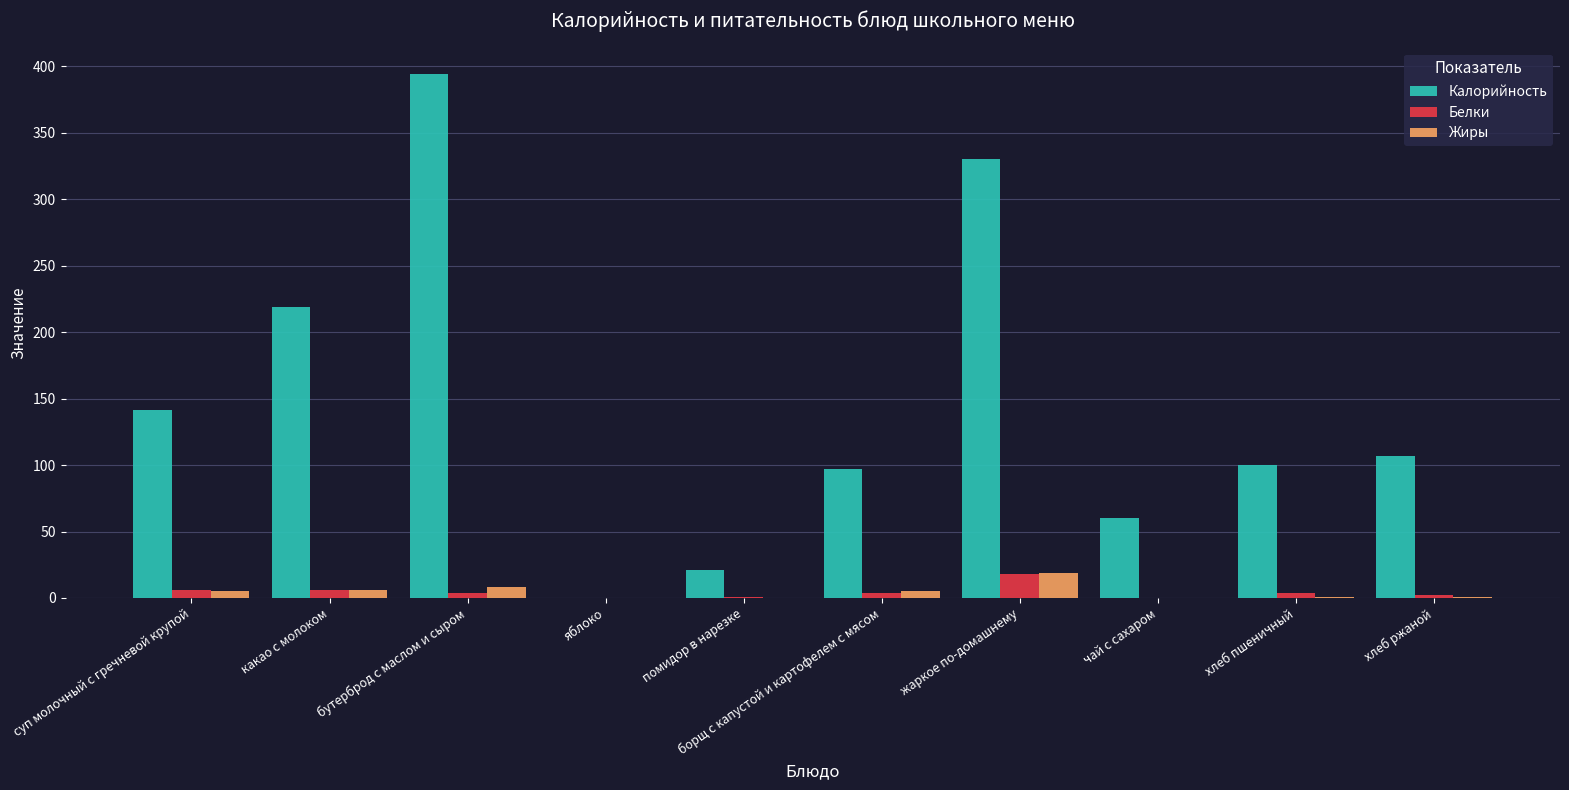

What is the average value of the Калорийность series?

147.0